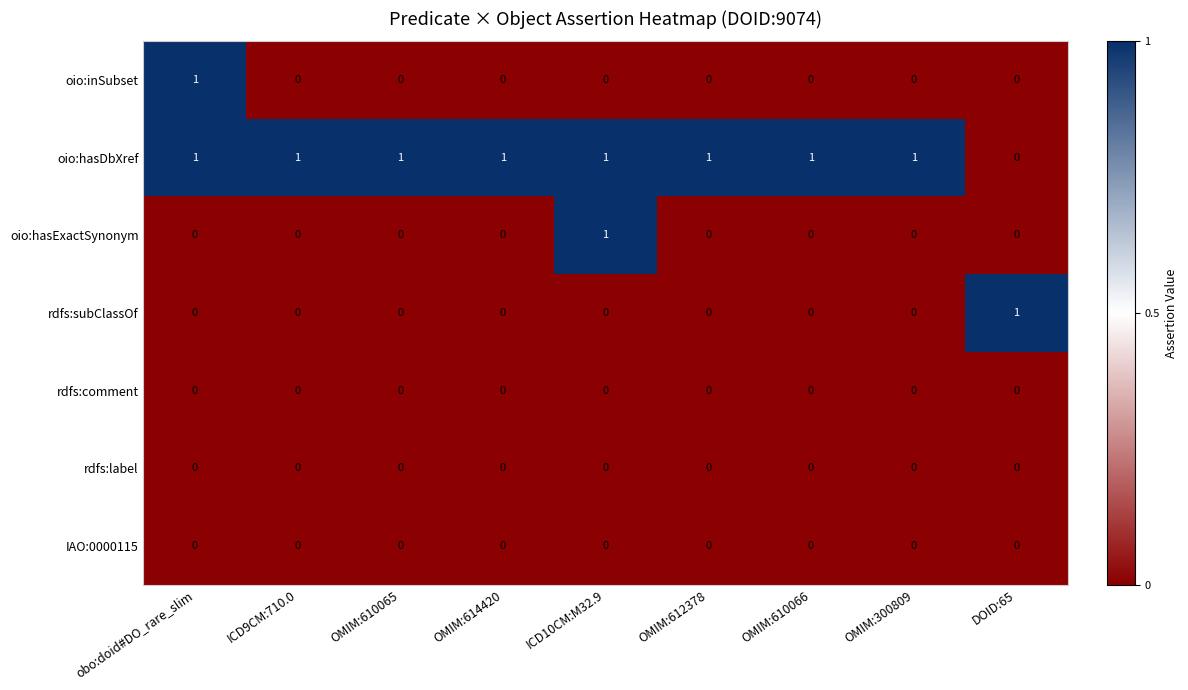

At which label does oio:inSubset reach its peak?

obo:doid#DO_rare_slim